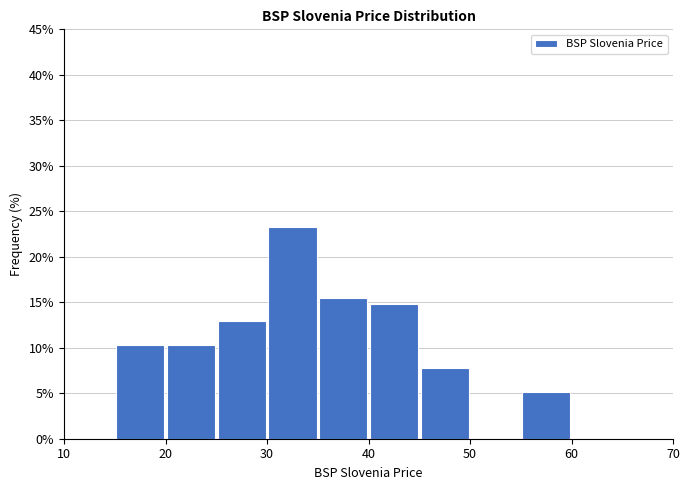

Reading left to right, transcribe this chart: for each bar, give the range it covers on the x-axis and its height. The values are not printed on the chart, so give them approximately, as read against the axis.

10 to 15: 0
15 to 20: 10.5
20 to 25: 10.5
25 to 30: 13.0
30 to 35: 23.0
35 to 40: 15.5
40 to 45: 15.0
45 to 50: 7.5
50 to 55: 0
55 to 60: 5.0
60 to 65: 0
65 to 70: 0